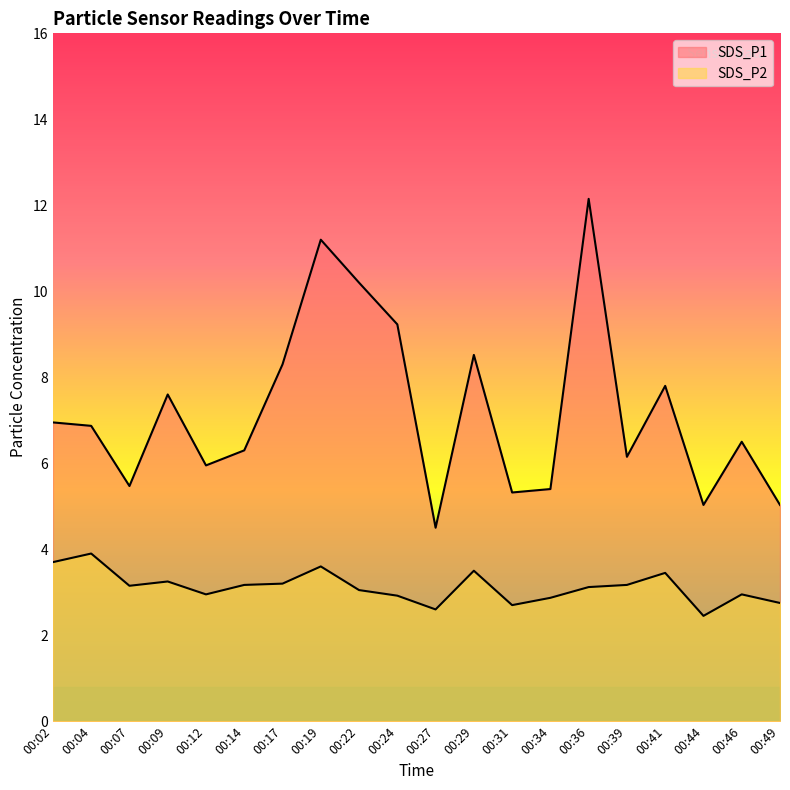

At which category is the sum across all series the highest?

00:36